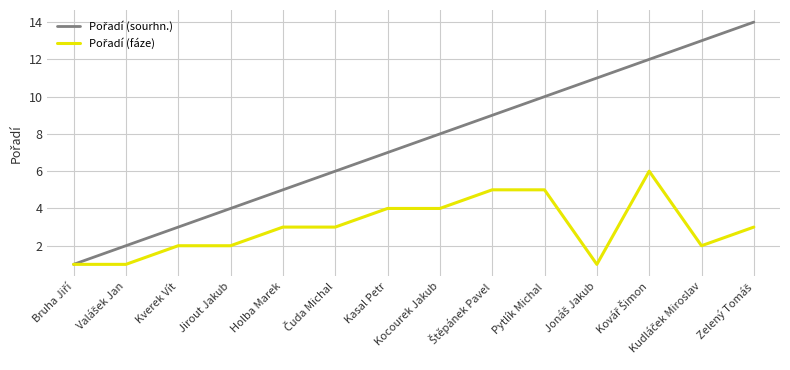

What is the difference between the highest and lowest values at Kocourek Jakub?

4